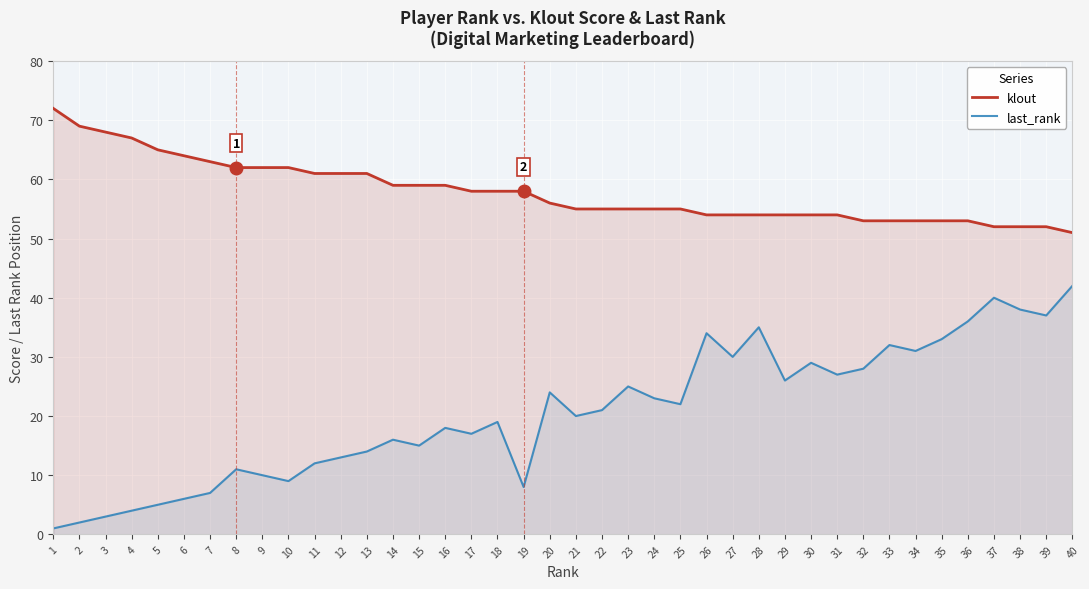

At how many categories does at least one series exceed 47?

40